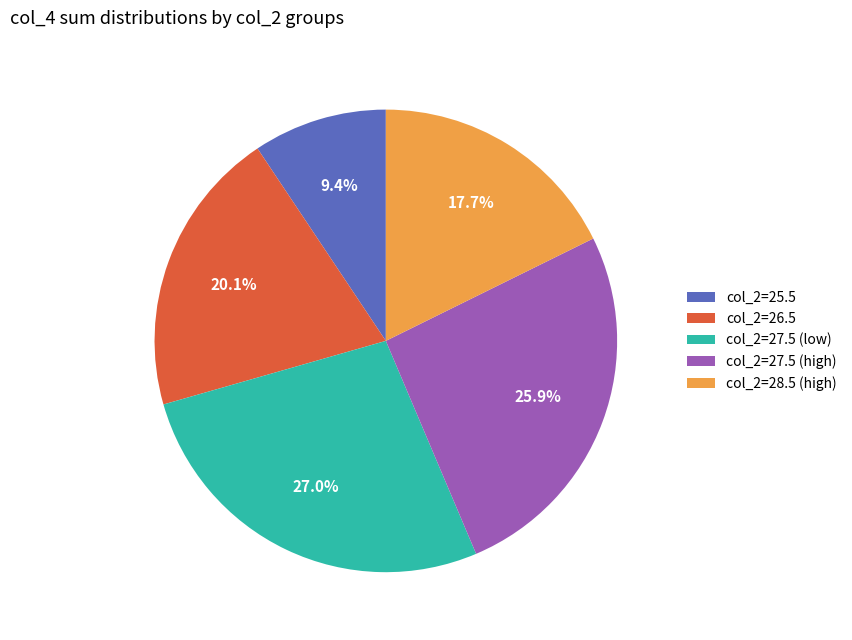

Combined, do col_2=27.5 (high) and col_2=28.5 (high) account for over 50%?

No